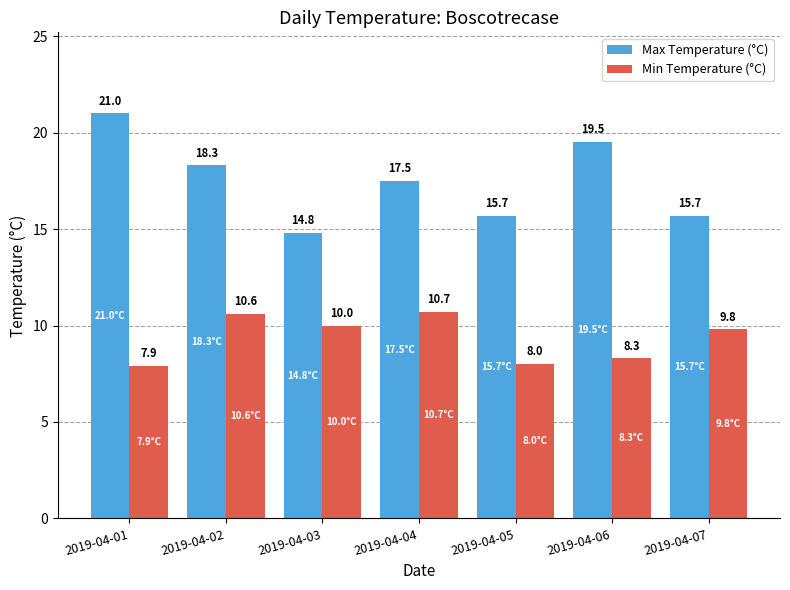

What are all the series names shown in the legend?

Max Temperature (°C), Min Temperature (°C)